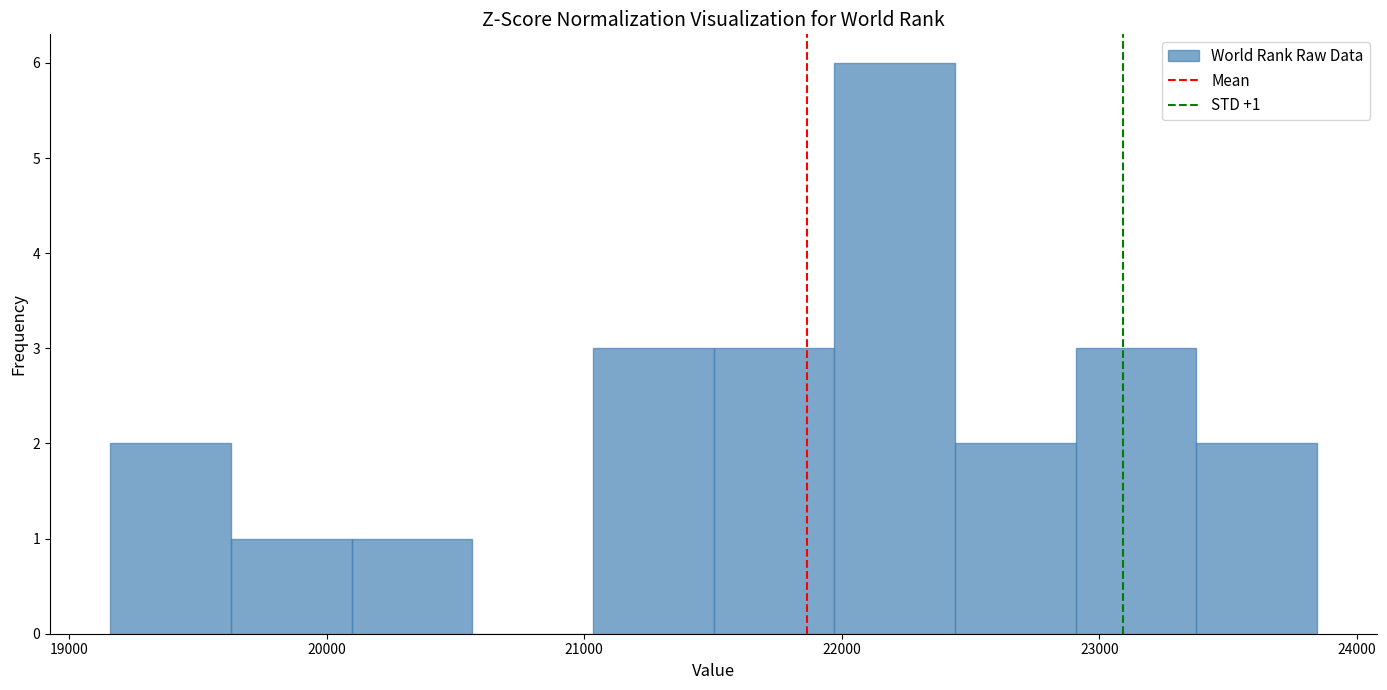

Which range on the x-axis has the tallest bar?

22000 to 22400